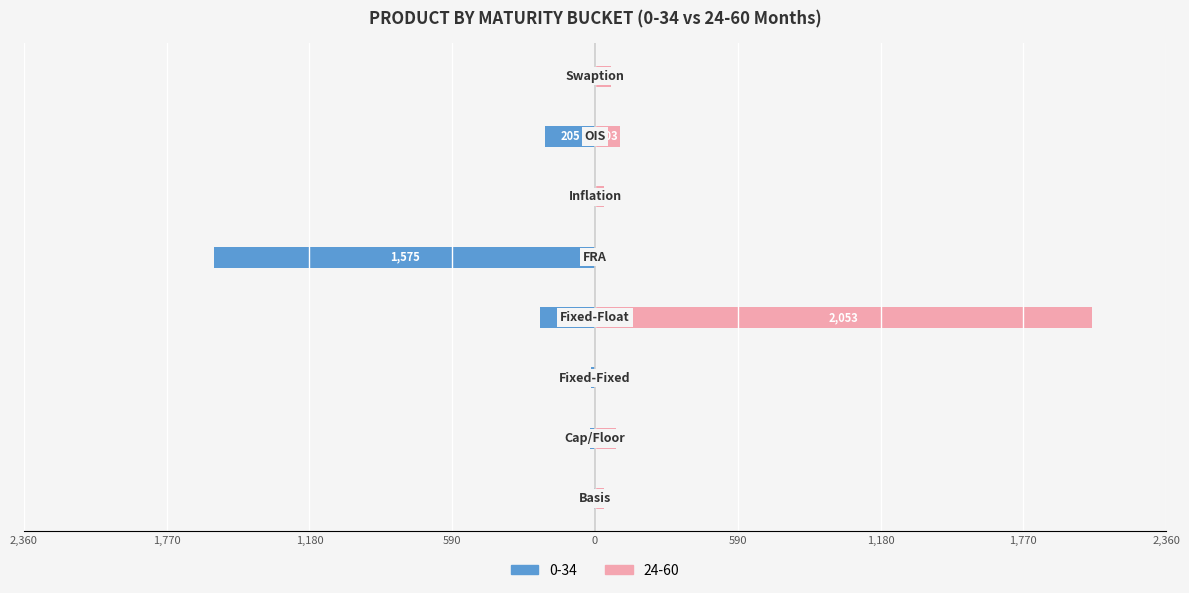

What is the difference between the highest and lowest values at FRA?

1575